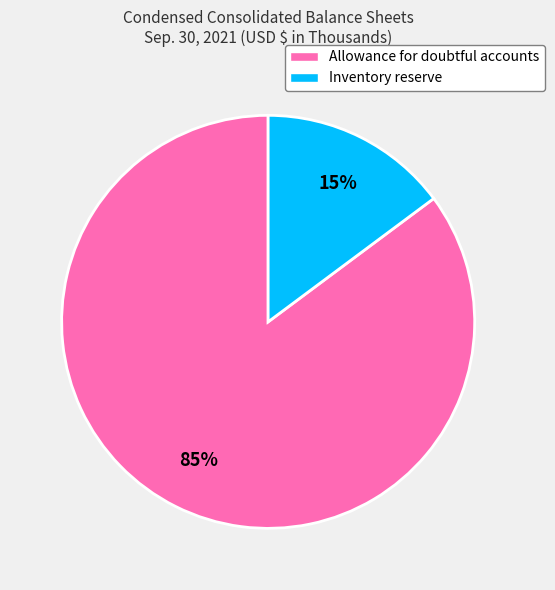

Count the number of slices in the pie.

2